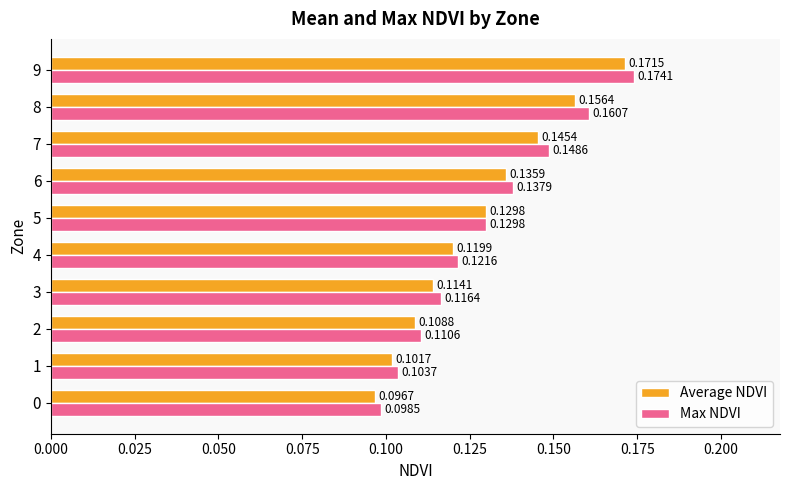

Which series changed the most between 6 and 9?

Max NDVI